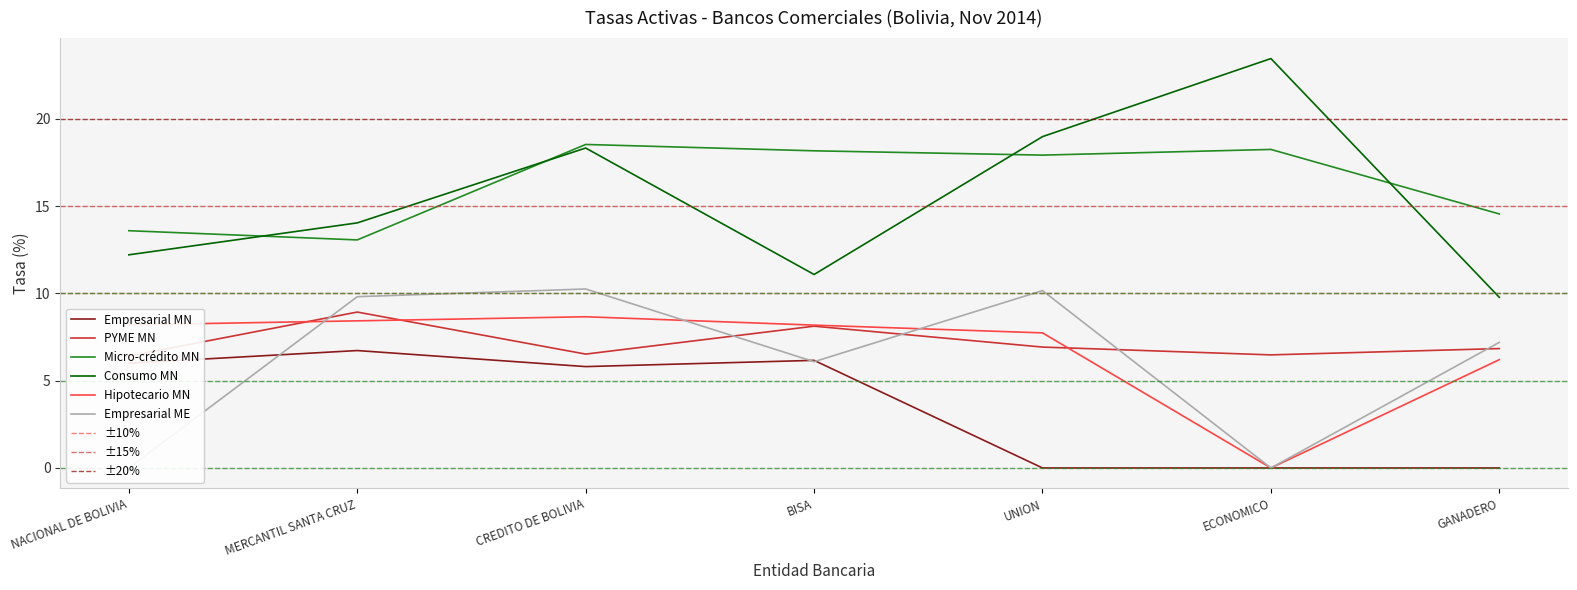

Which series has the widest spread of values?

Consumo MN